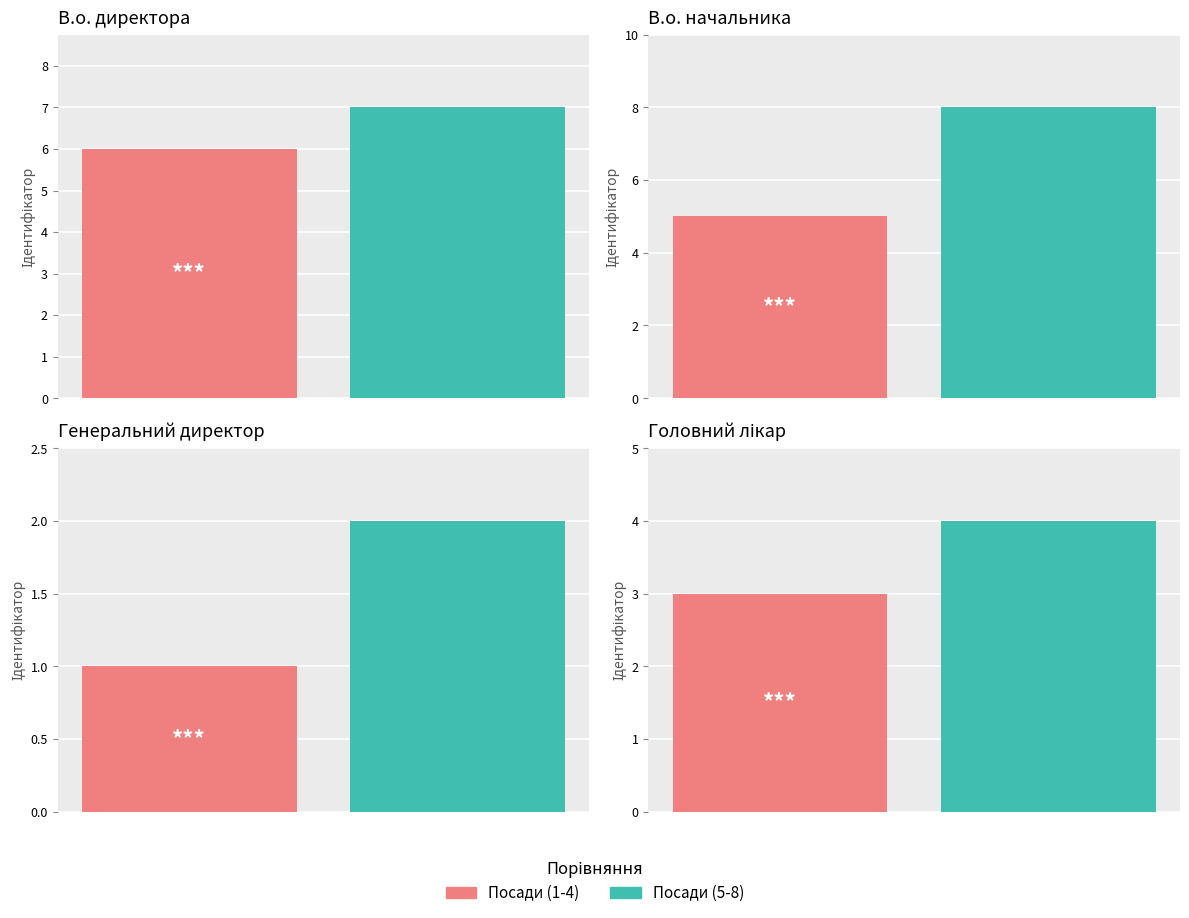

Does the chart contain any negative values?

No